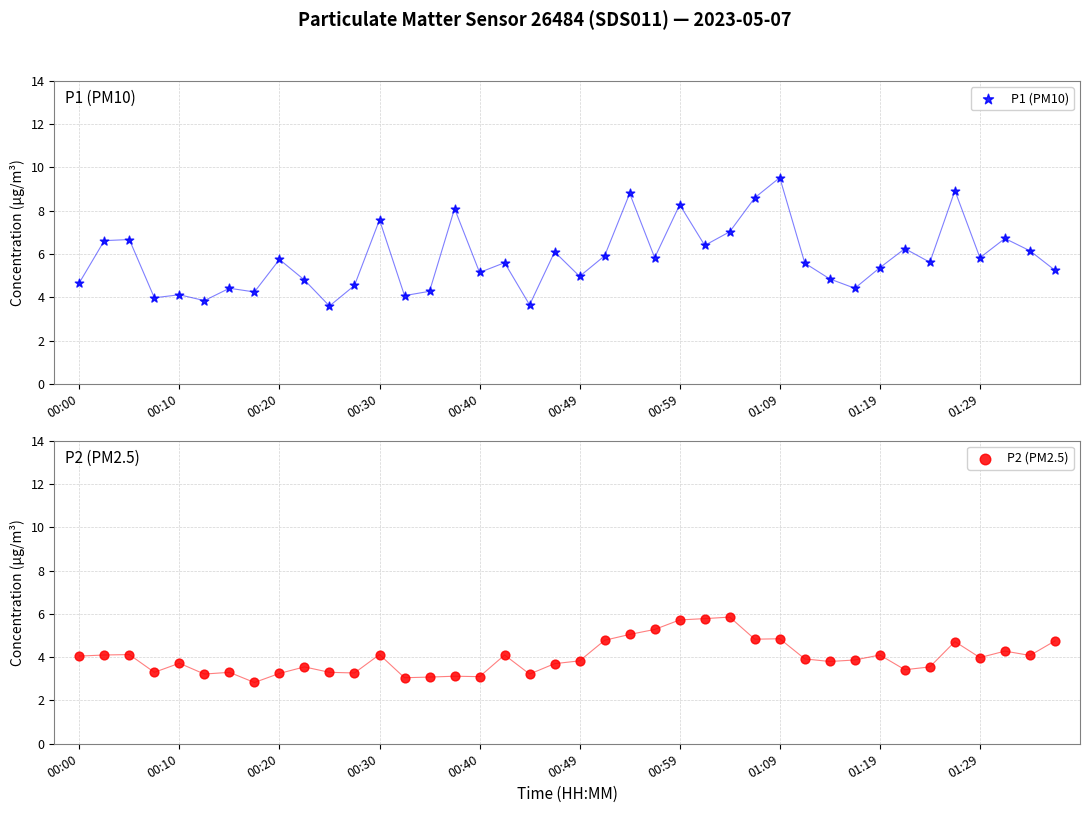

Which series has the widest spread of Y values?

P1 (PM10)